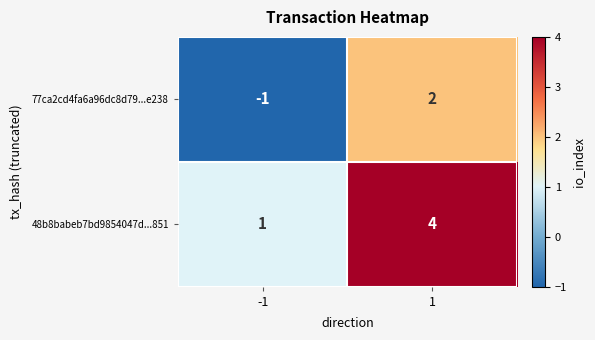

What is the sum of all 48b8babeb7bd9854047d...851 values?

5